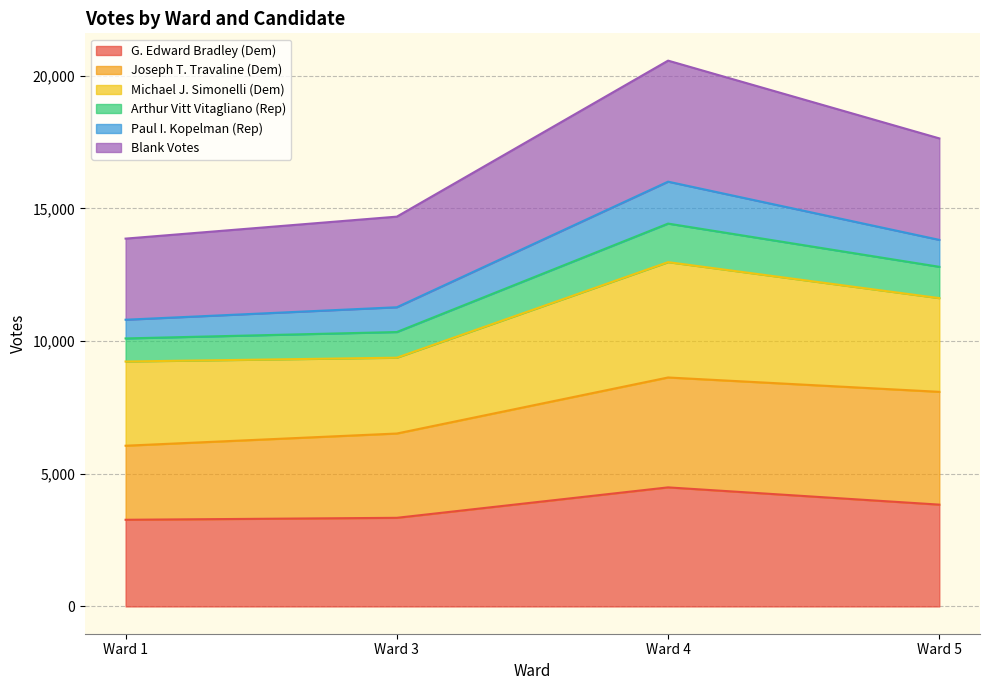

At which category does the chart reach its peak across all series?

Ward 4